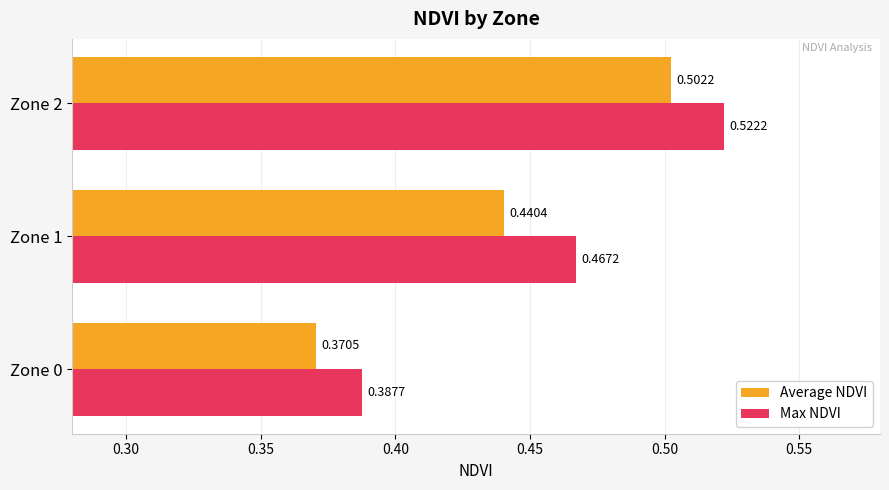

How many Max NDVI values are between 0 and 1?

3